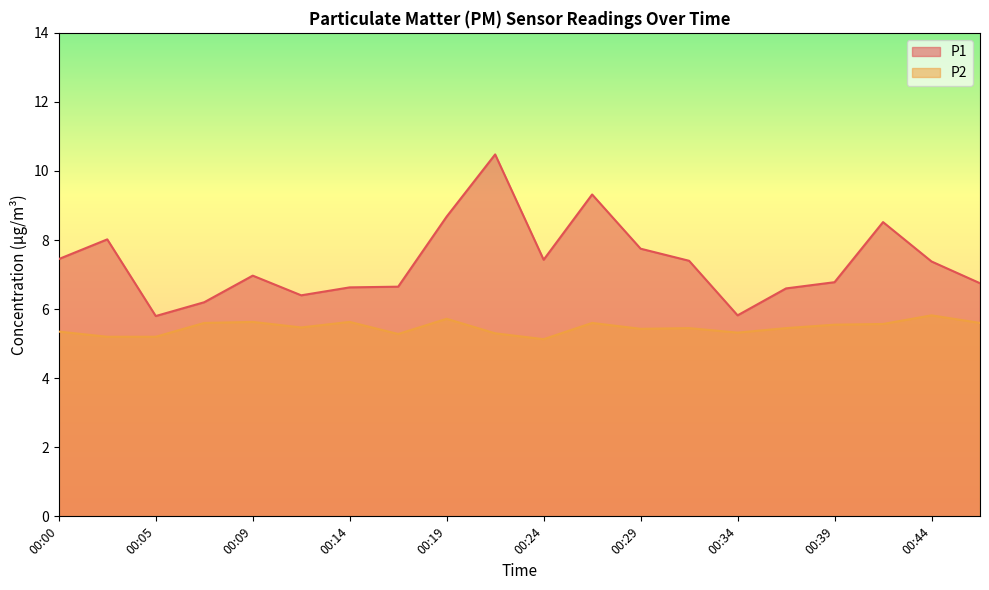

Count the P2 values in the range 5 to 6.

20